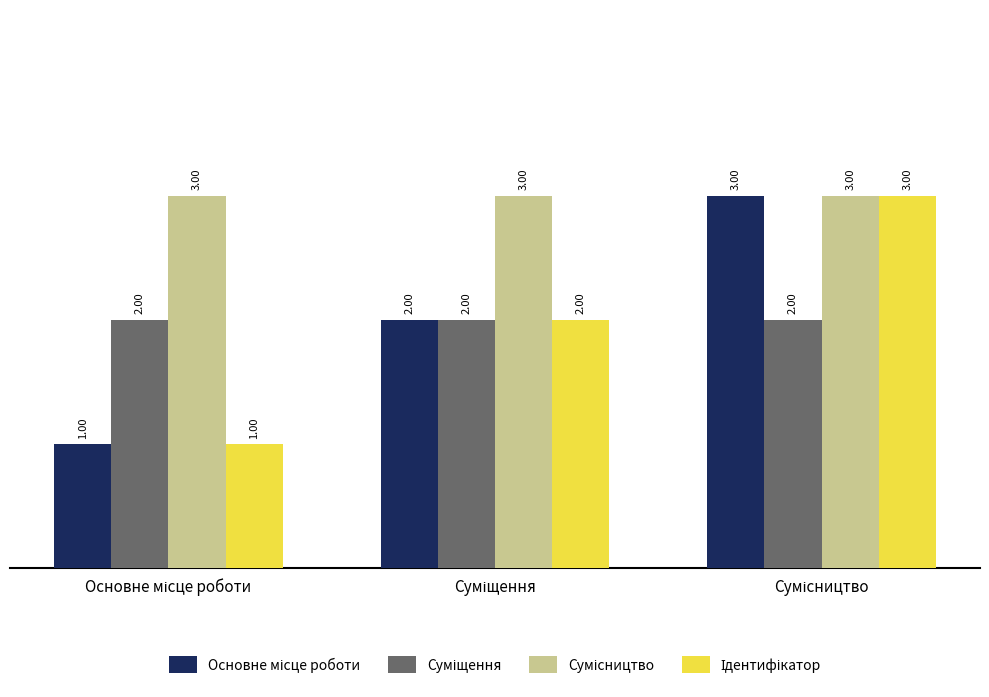

The value of Сумісництво at Сумісництво is 3. True or false?

True